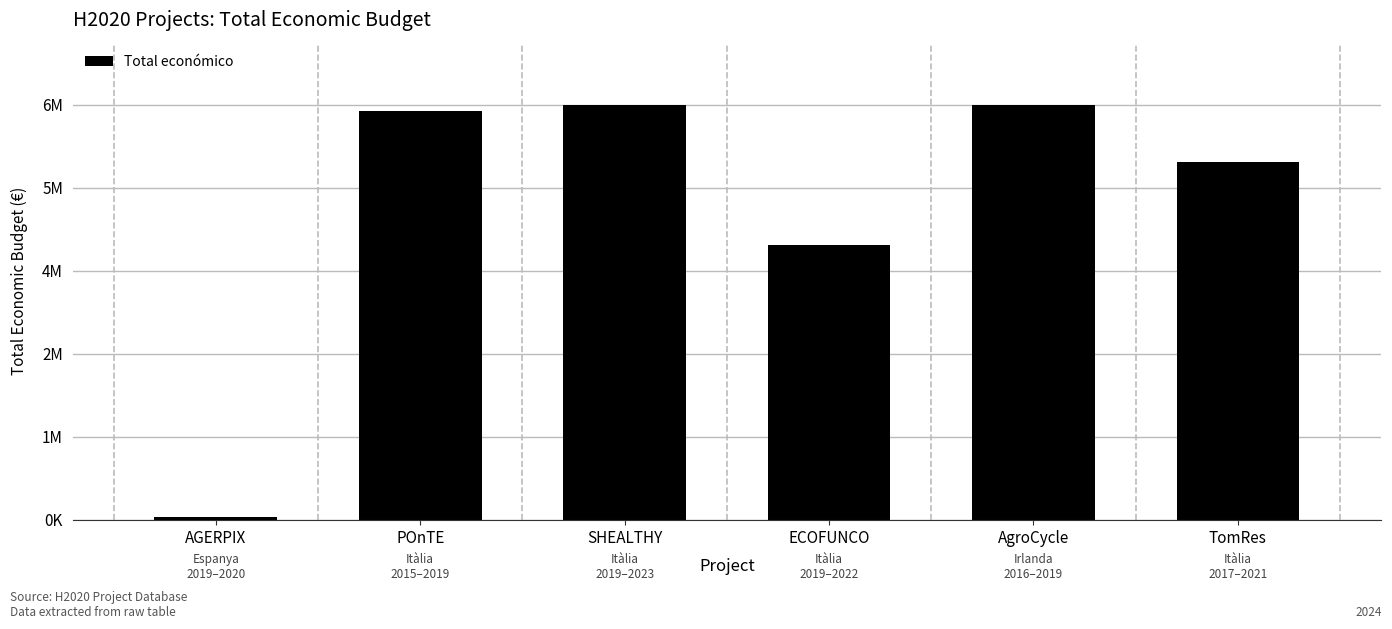

Between AgroCycle and POnTE, which is larger?

AgroCycle